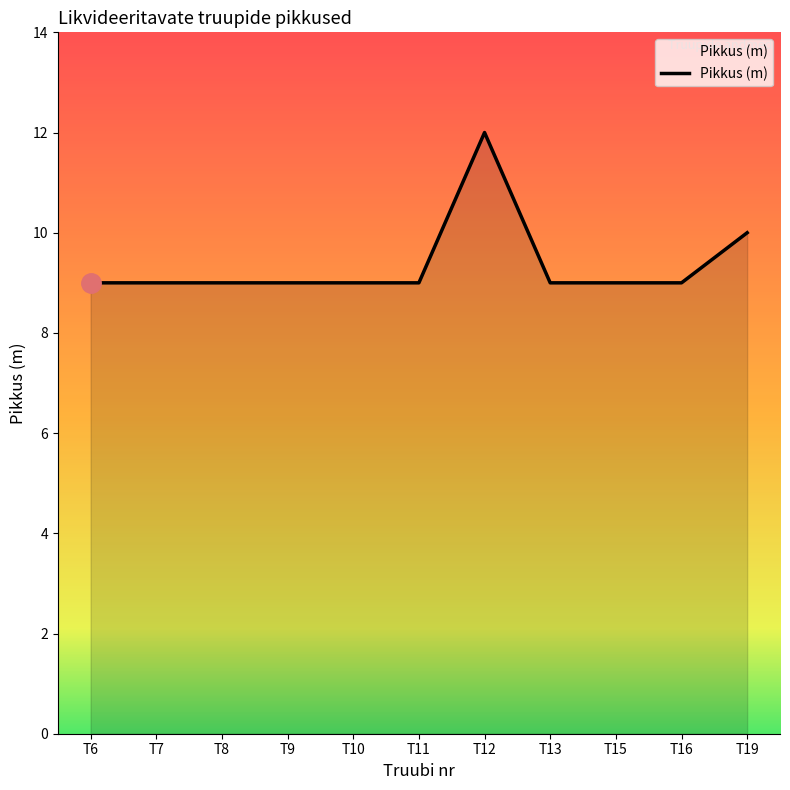

Approximately how many times larger is the value at T12 compared to T16?

1.3